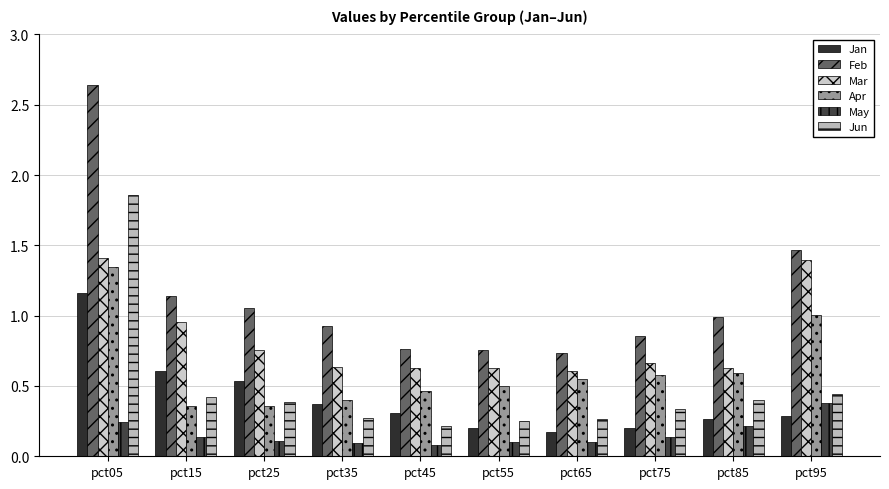

Does the chart contain any negative values?

No